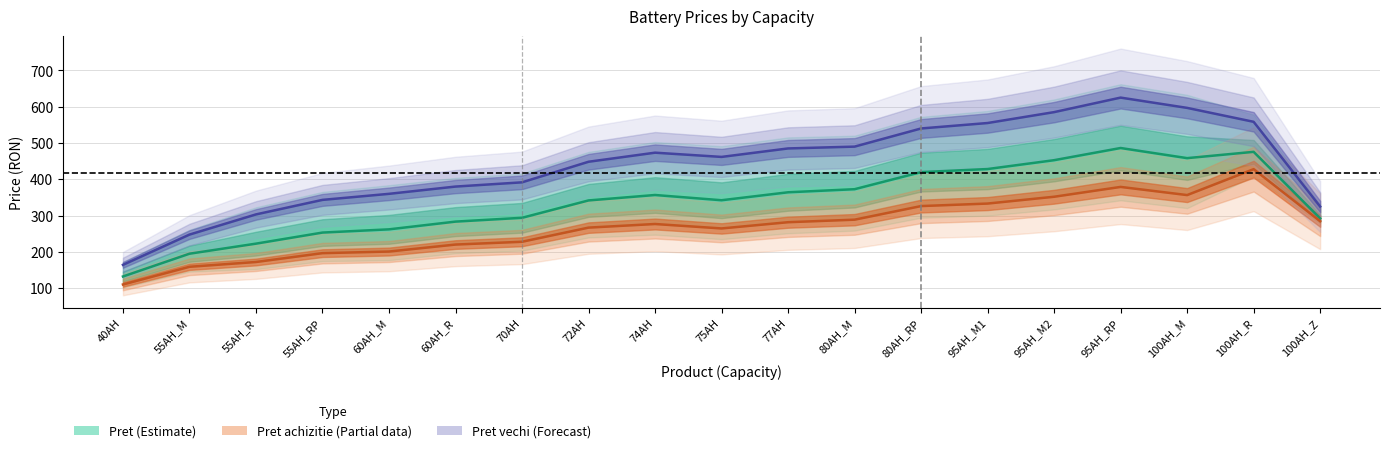

Reading right to left, what are all the values shown in this chart?

Pret (Estimate): 292.3	475.6	458.3	486.2	452.6	428.3	419.8	372.7	364.3	342.3	356.8	341.8	294.0	283.5	262.2	253.3	222.8	195.1	132.4
Pret achizitie (Partial): 284.6	427.9	356.6	379.0	352.0	333.2	326.3	288.8	281.9	264.7	276.9	267.0	228.0	220.3	201.1	196.6	172.3	159.1	110.3
Pret vechi (Forecast): 325.0	558.3	596.7	625.0	585.0	555.0	540.0	490.0	485.0	461.7	473.3	448.3	391.7	380.0	360.0	343.3	303.3	247.8	164.4